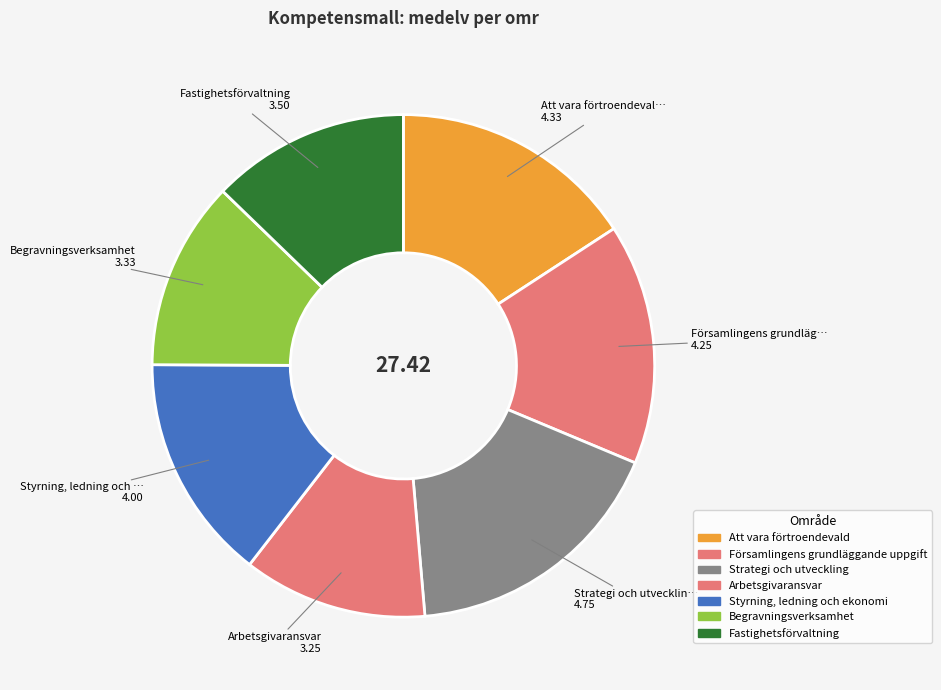

Does any single category account for the majority?

No